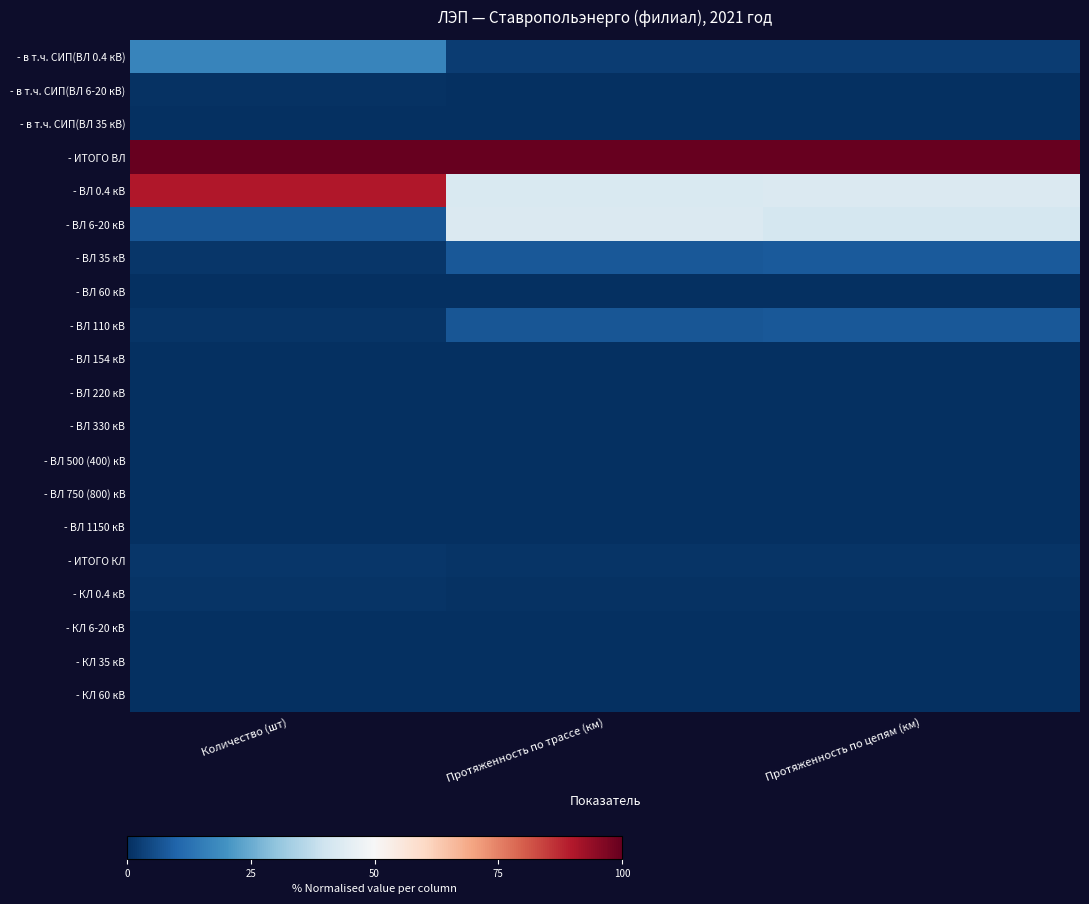

Count the number of data series in this chart.

20